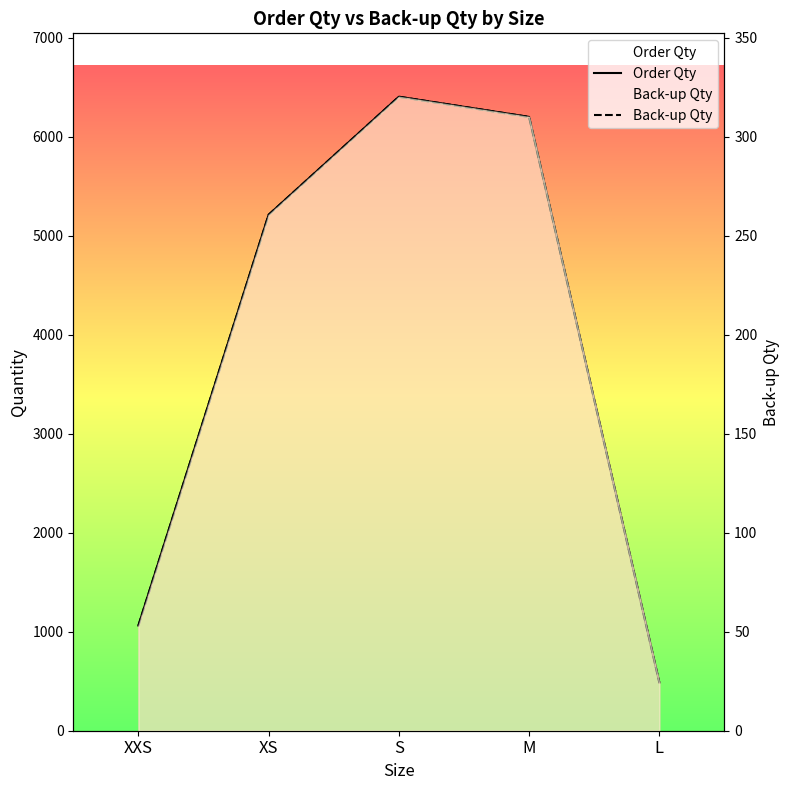

Reading left to right, list all the values displayed in this chart.

Order Qty: XXS=1062.0	XS=5212.0	S=6404.0	M=6200.0	L=486.0
Back-up Qty: XXS=53.1	XS=260.6	S=320.2	M=310.0	L=24.3